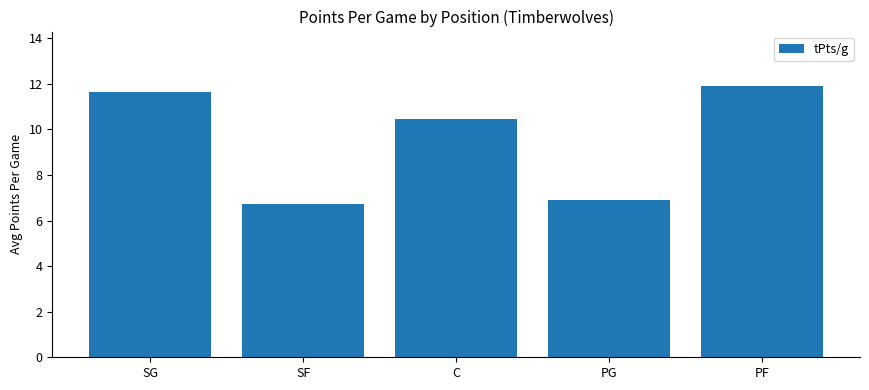

What is the sum of all values?

47.6